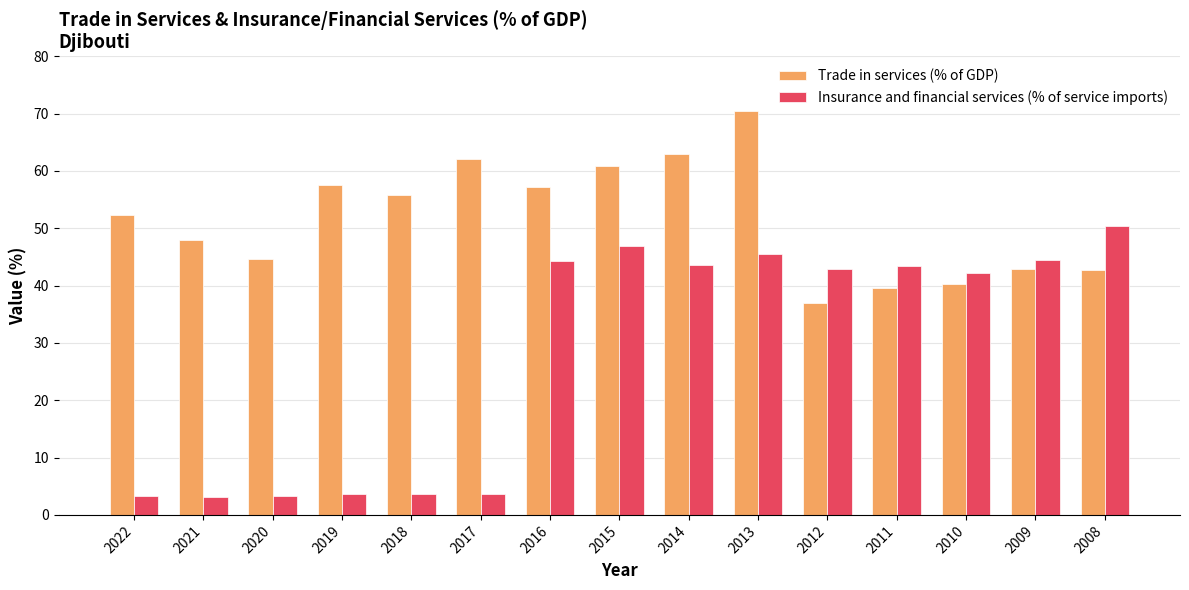

Read the Insurance and financial services (% of service imports) value at 2020.

3.2